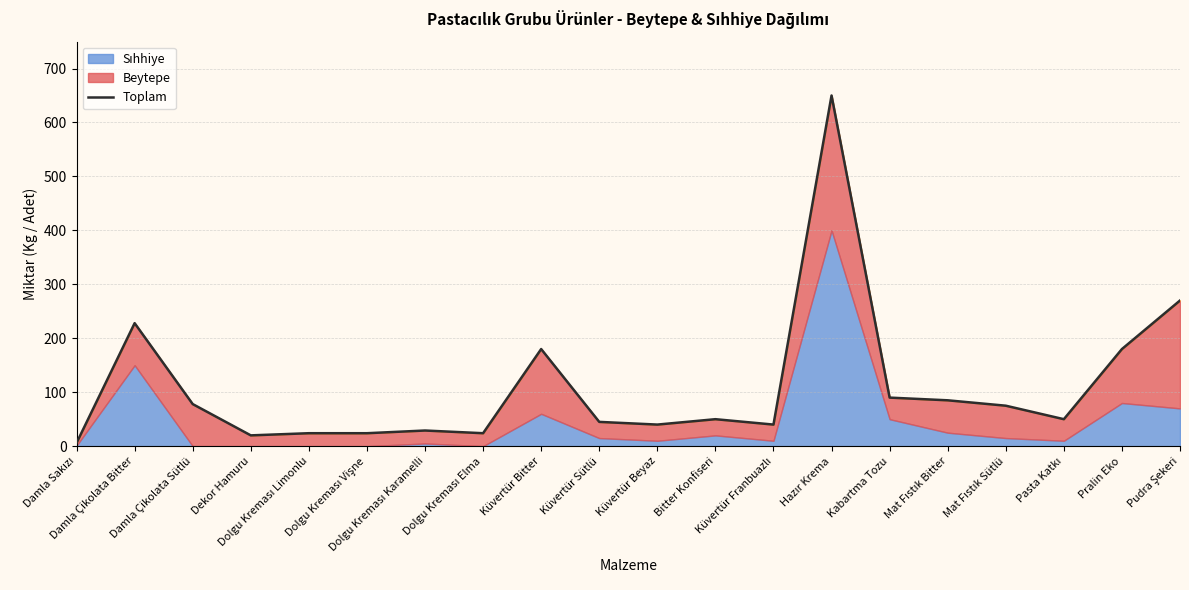

What is the sum of all values?

2188